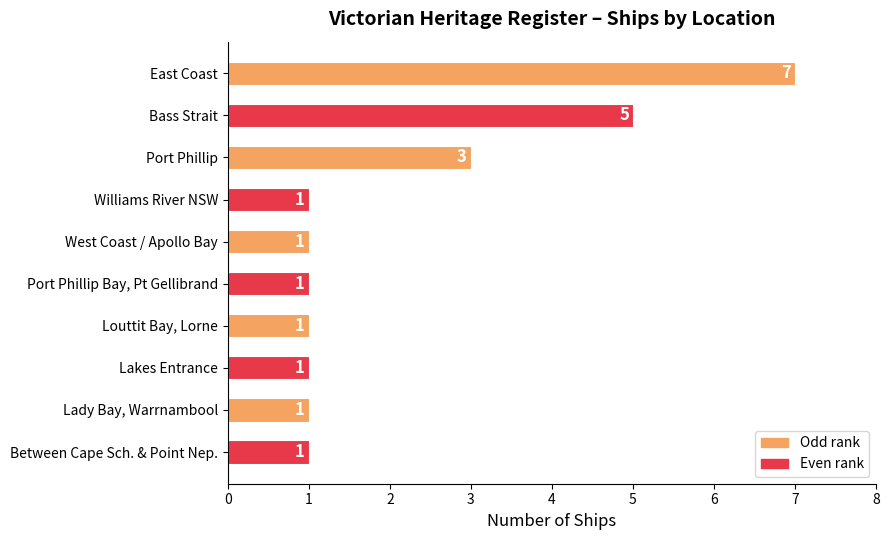

Reading top to bottom, extract all data points from this chart.

East Coast=7	Bass Strait=5	Port Phillip=3	Williams River NSW=1	West Coast / Apollo Bay=1	Port Phillip Bay, Pt Gellibrand=1	Louttit Bay, Lorne=1	Lakes Entrance=1	Lady Bay, Warrnambool=1	Between Cape Sch. & Point Nep.=1